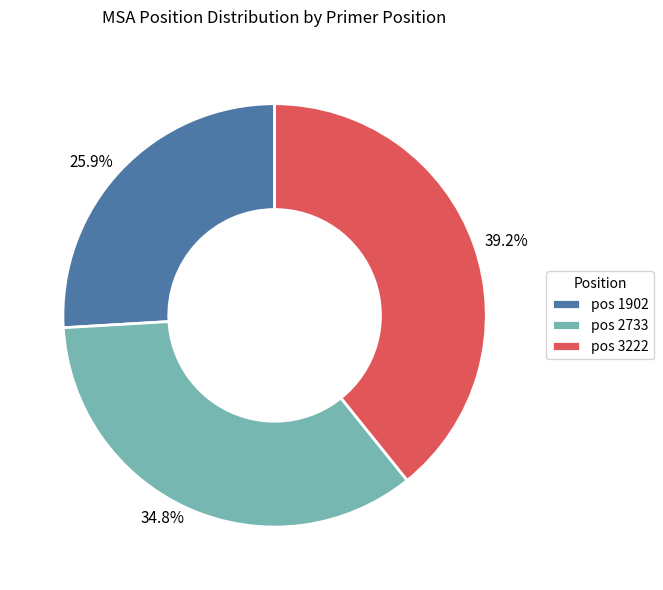

Does any single category account for the majority?

No